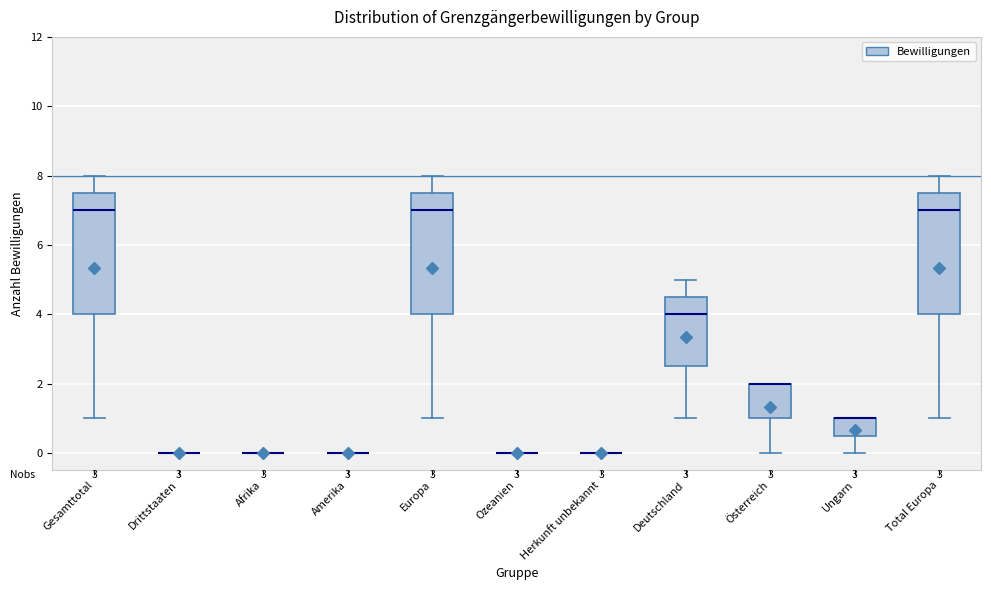

Reading left to right, transcribe this box plot: for each box, give where its median line is, the range the box spans, and where its two whiskers end, as read against the y-axis. The values are not printed on the chart, so give them approximately, as read against the axis.

Gesamttotal: median 7.0, box 4.0 to 7.6, whiskers 1.0 to 8.0
Drittstaaten: box collapsed to a line at 0.0, whiskers 0.0 to 0.0
Afrika: box collapsed to a line at 0.0, whiskers 0.0 to 0.0
Amerika: box collapsed to a line at 0.0, whiskers 0.0 to 0.0
Europa: median 7.0, box 4.0 to 7.6, whiskers 1.0 to 8.0
Ozeanien: box collapsed to a line at 0.0, whiskers 0.0 to 0.0
Herkunft unbekannt: box collapsed to a line at 0.0, whiskers 0.0 to 0.0
Deutschland: median 4.0, box 2.6 to 4.6, whiskers 1.0 to 5.0
Österreich: median 2.0 (drawn on the box's upper edge), box 1.0 to 2.0, whiskers 0.0 to 2.0
Ungarn: median 1.0 (drawn on the box's upper edge), box 0.6 to 1.0, whiskers 0.0 to 1.0
Total Europa: median 7.0, box 4.0 to 7.6, whiskers 1.0 to 8.0